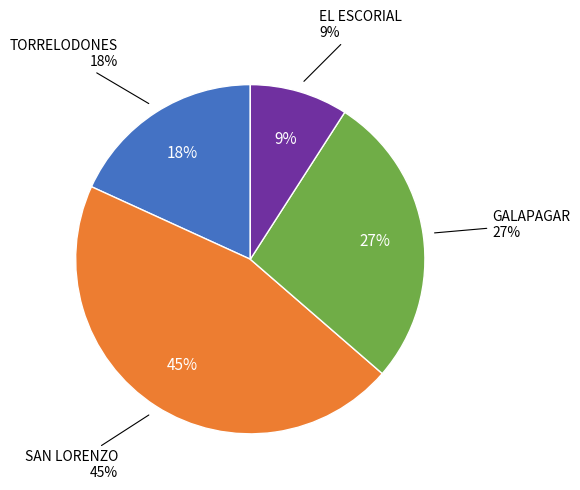

Between TORRELODONES and GALAPAGAR, which is larger?

GALAPAGAR